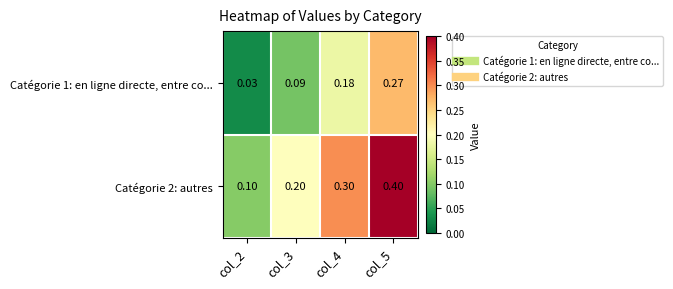

How many distinct data groups are displayed?

2